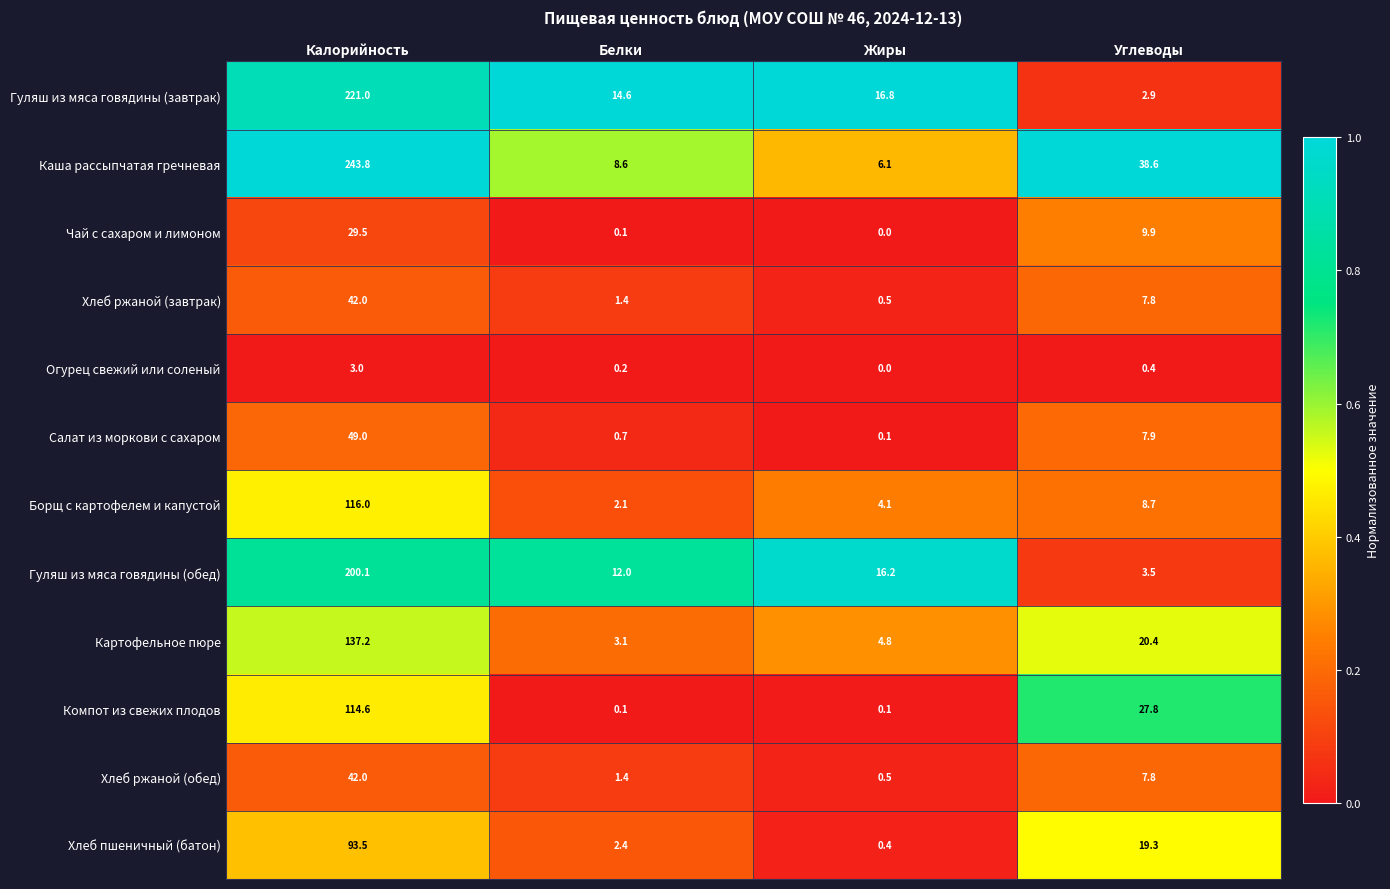

True or false: Борщ с картофелем и капустой has a value of 116.0 at Калорийность.

True